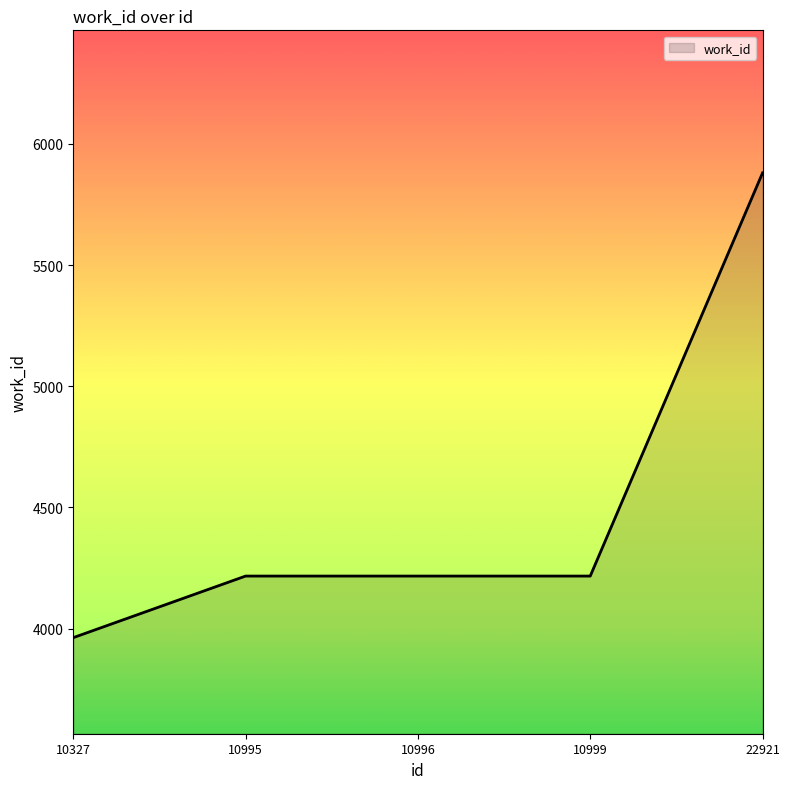

At which category does the chart reach its minimum across all series?

10327